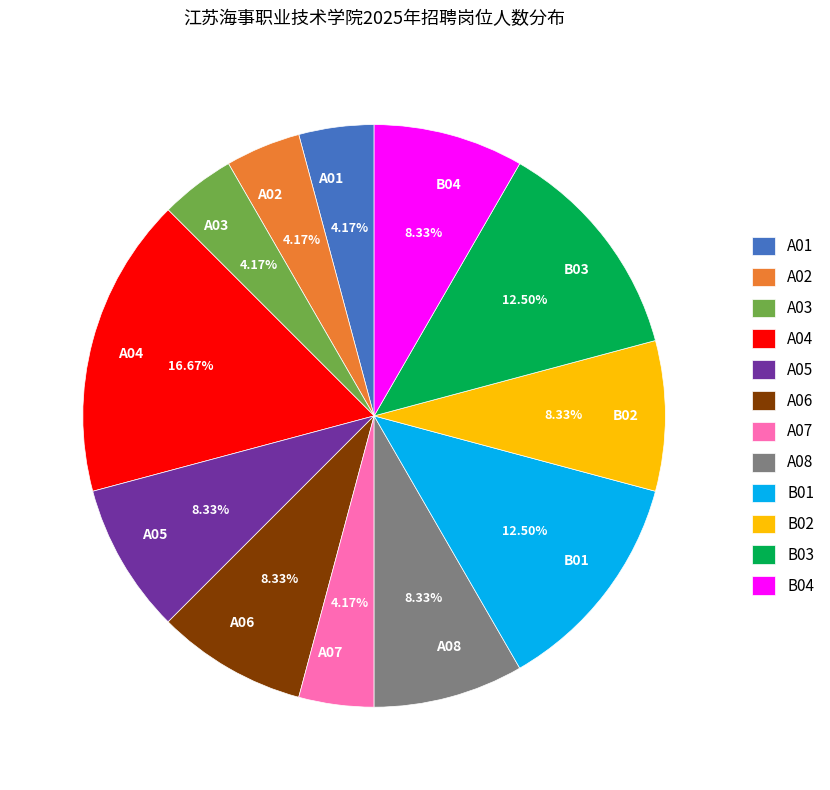

What is the ratio of the value at B04 to the value at A07?

2.0